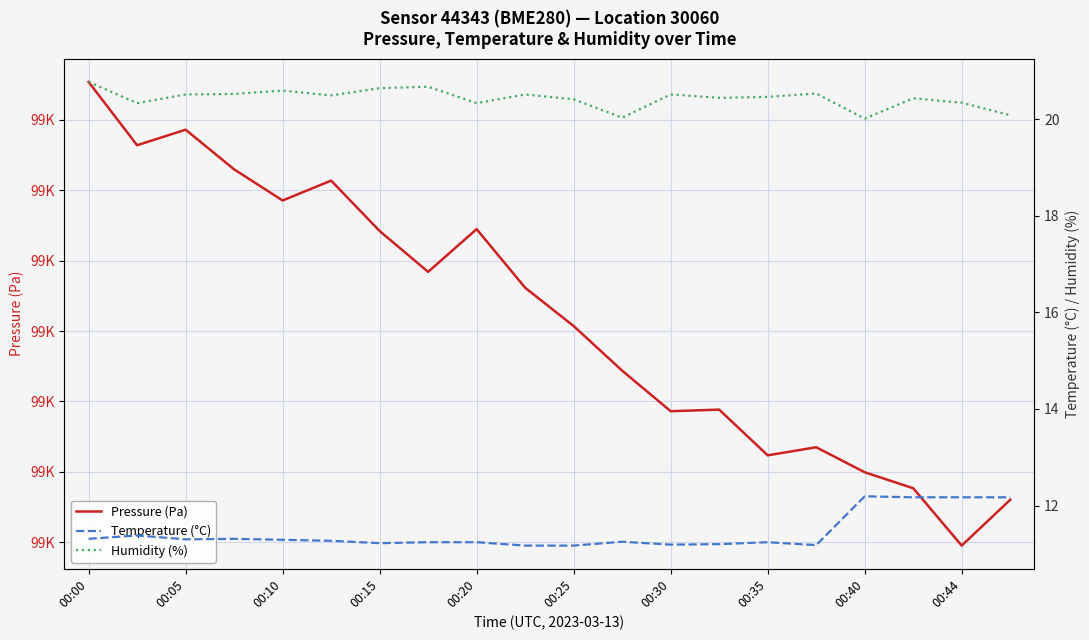

What is the average value of the Pressure (Pa) series?

99323.8